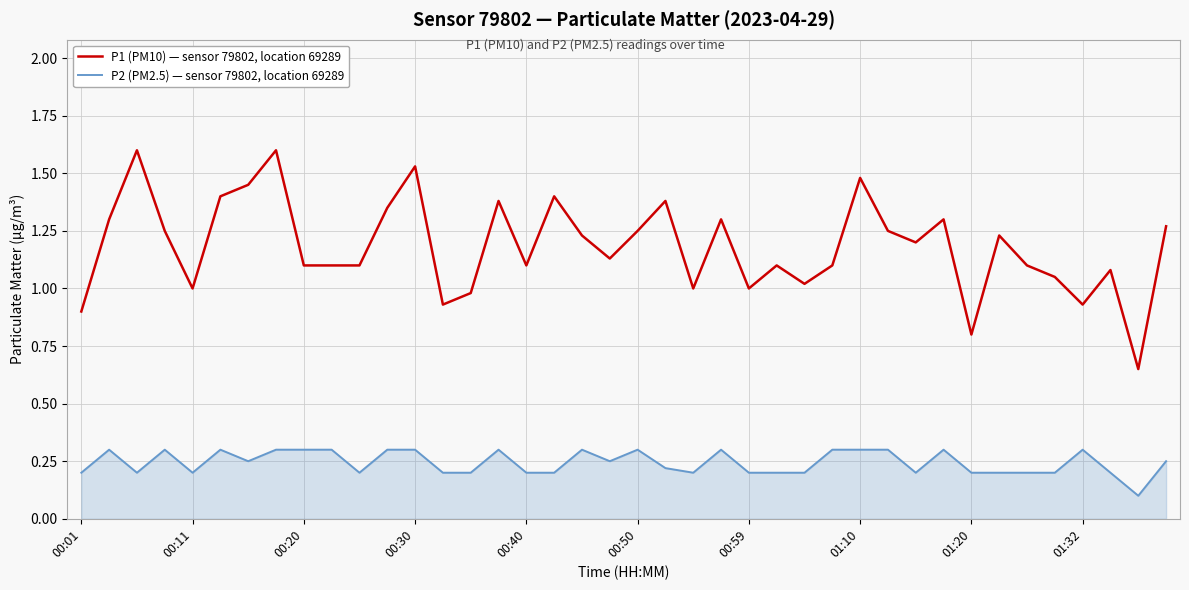

Which series has the largest total across all categories?

P1 (PM10) — sensor 79802, location 69289